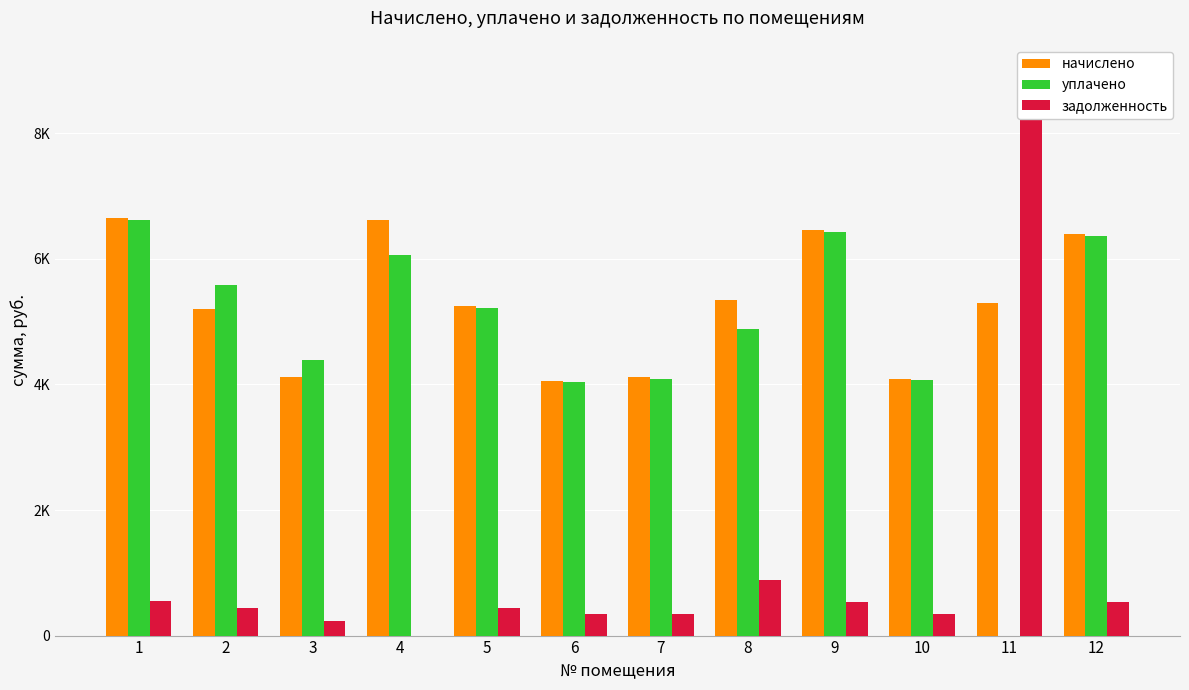

The value of задолженность at 10 is 340.7. True or false?

True